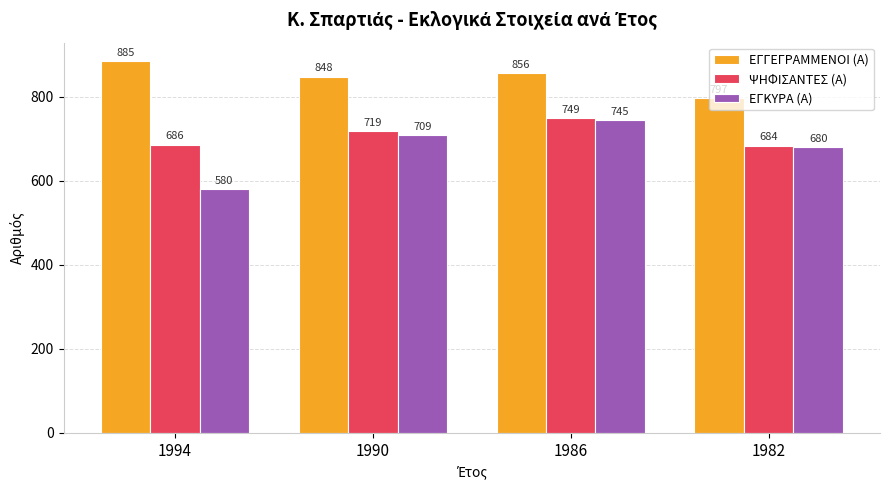

What is the spread (max minus min) of values at 1986?

111